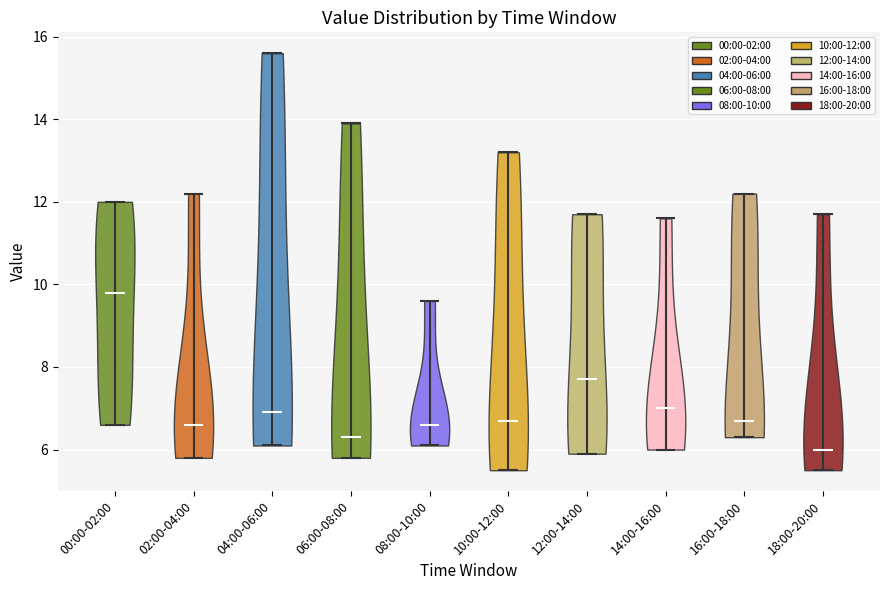

Reading left to right, read every violin against the y-axis: where its median line is, and the lowest and highest points it reaches. The values are not printed on the chart, so give them approximately, as read against the axis.

00:00-02:00: median line 9.8, lowest point 6.6, highest point 12.0
02:00-04:00: median line 6.6, lowest point 5.8, highest point 12.2
04:00-06:00: median line 7.0, lowest point 6.0, highest point 15.6
06:00-08:00: median line 6.4, lowest point 5.8, highest point 14.0
08:00-10:00: median line 6.6, lowest point 6.0, highest point 9.6
10:00-12:00: median line 6.6, lowest point 5.6, highest point 13.2
12:00-14:00: median line 7.6, lowest point 6.0, highest point 11.8
14:00-16:00: median line 7.0, lowest point 6.0, highest point 11.6
16:00-18:00: median line 6.6, lowest point 6.4, highest point 12.2
18:00-20:00: median line 6.0, lowest point 5.6, highest point 11.8